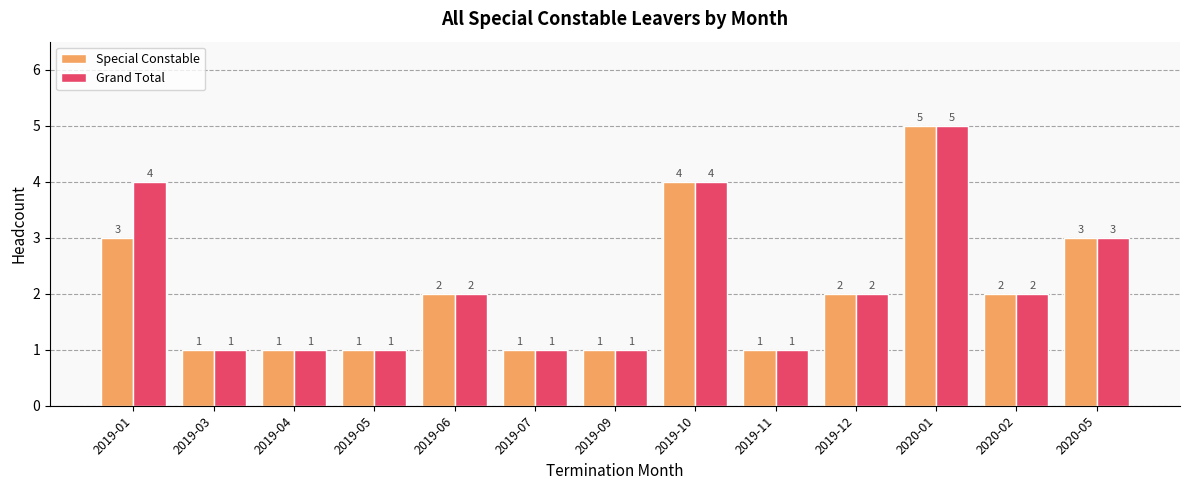

What is the total value across all series at 2020-05?

6